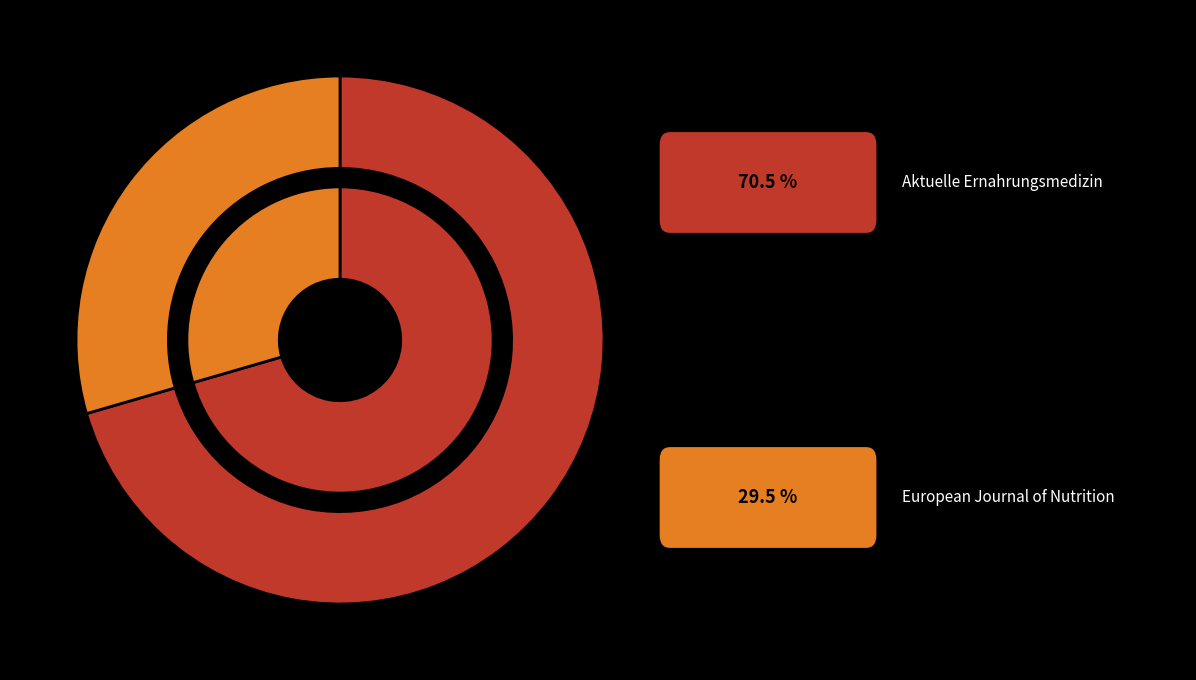

To the nearest percent, what is the average slice percentage?

50%